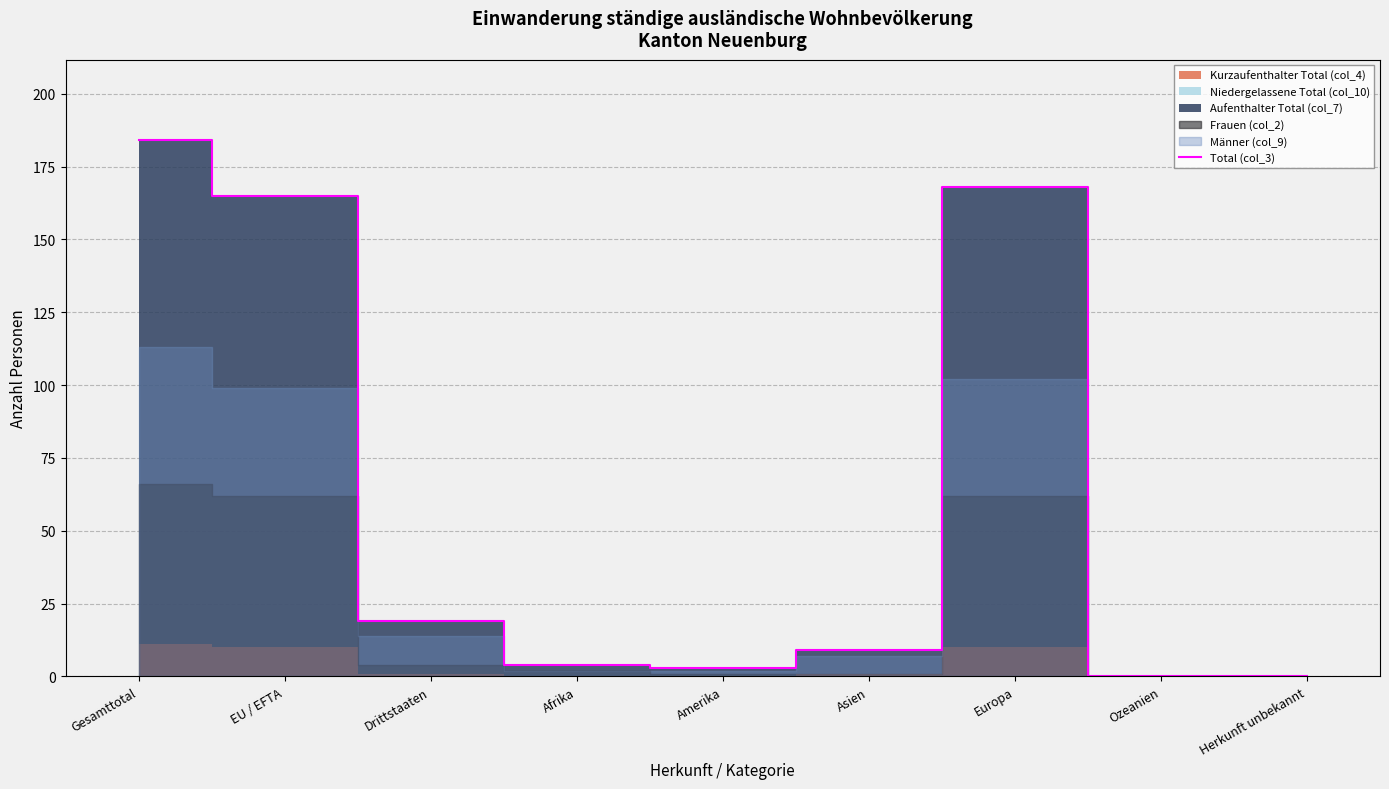

Reading left to right, list all the values displayed in this chart.

184	165	19	4	3	9	168	0	0